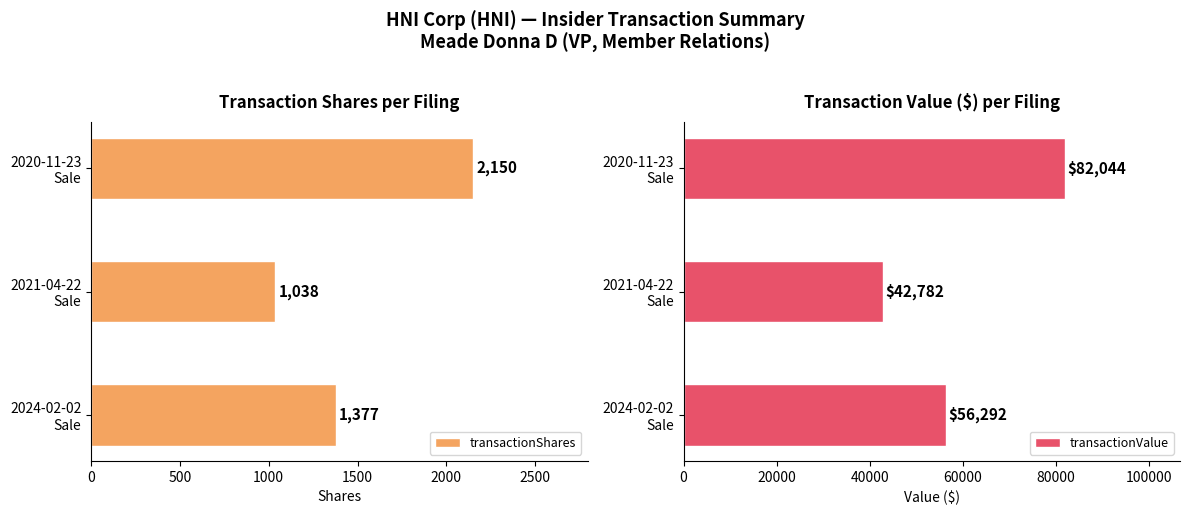

What is the difference between the maximum and minimum values in the transactionValue series?

39262